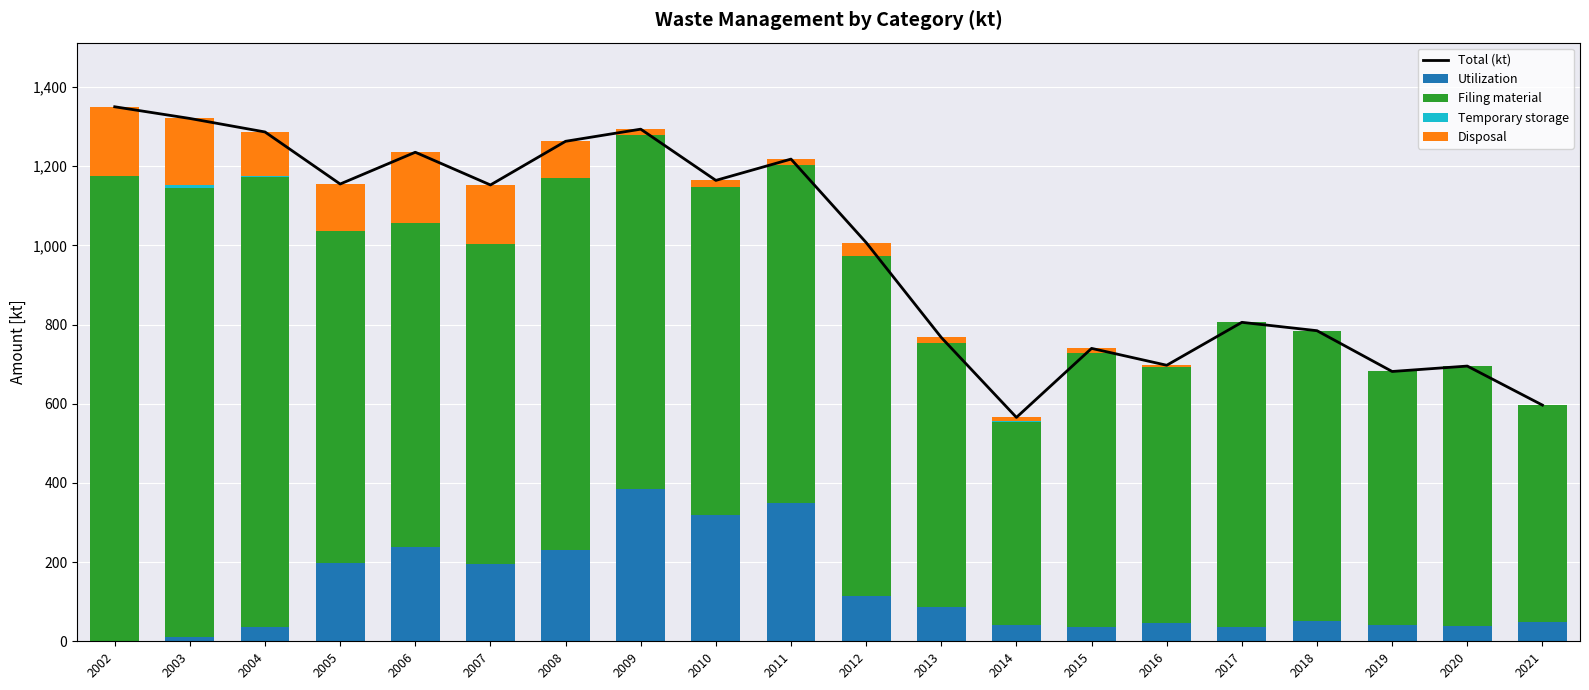

What is the greatest value displayed?

1350.1